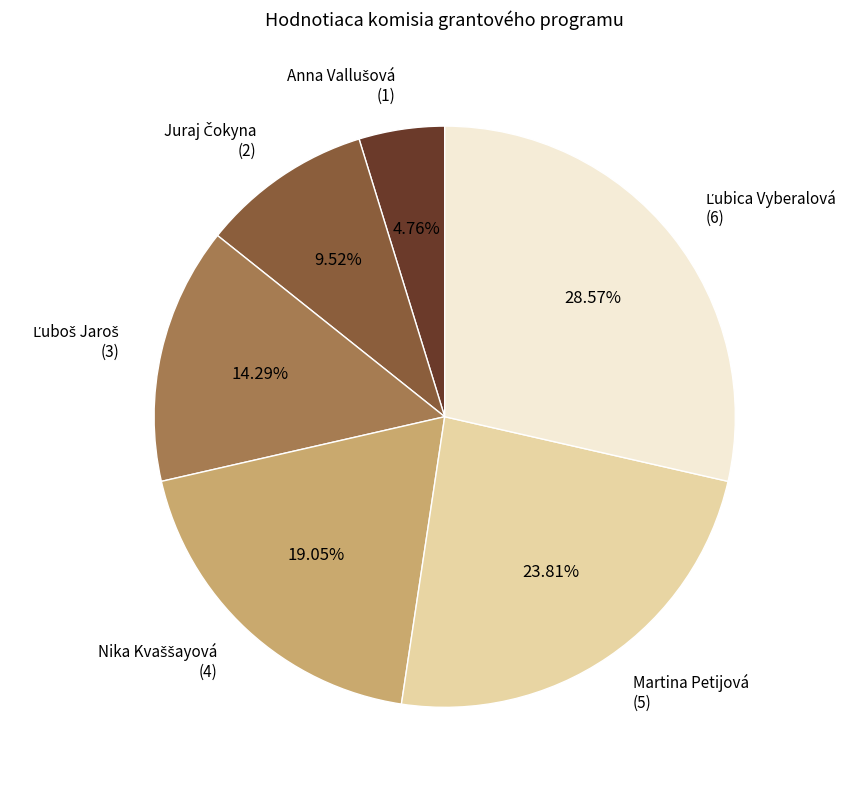

Is it true that Martina Petijová is 24% of the pie?

True